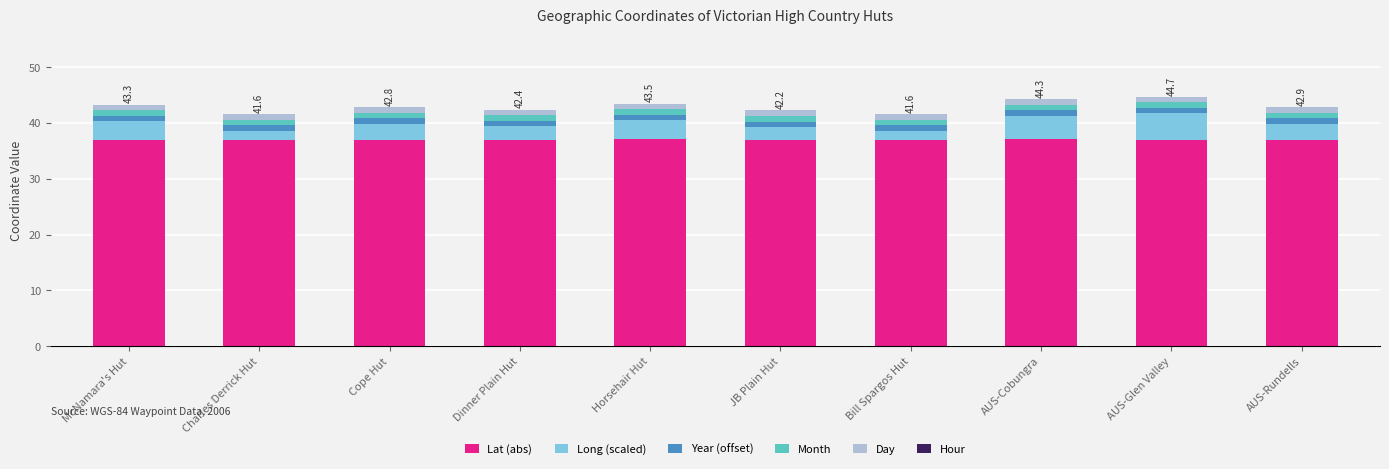

What is the highest value of the Lat (abs) series?

37.1